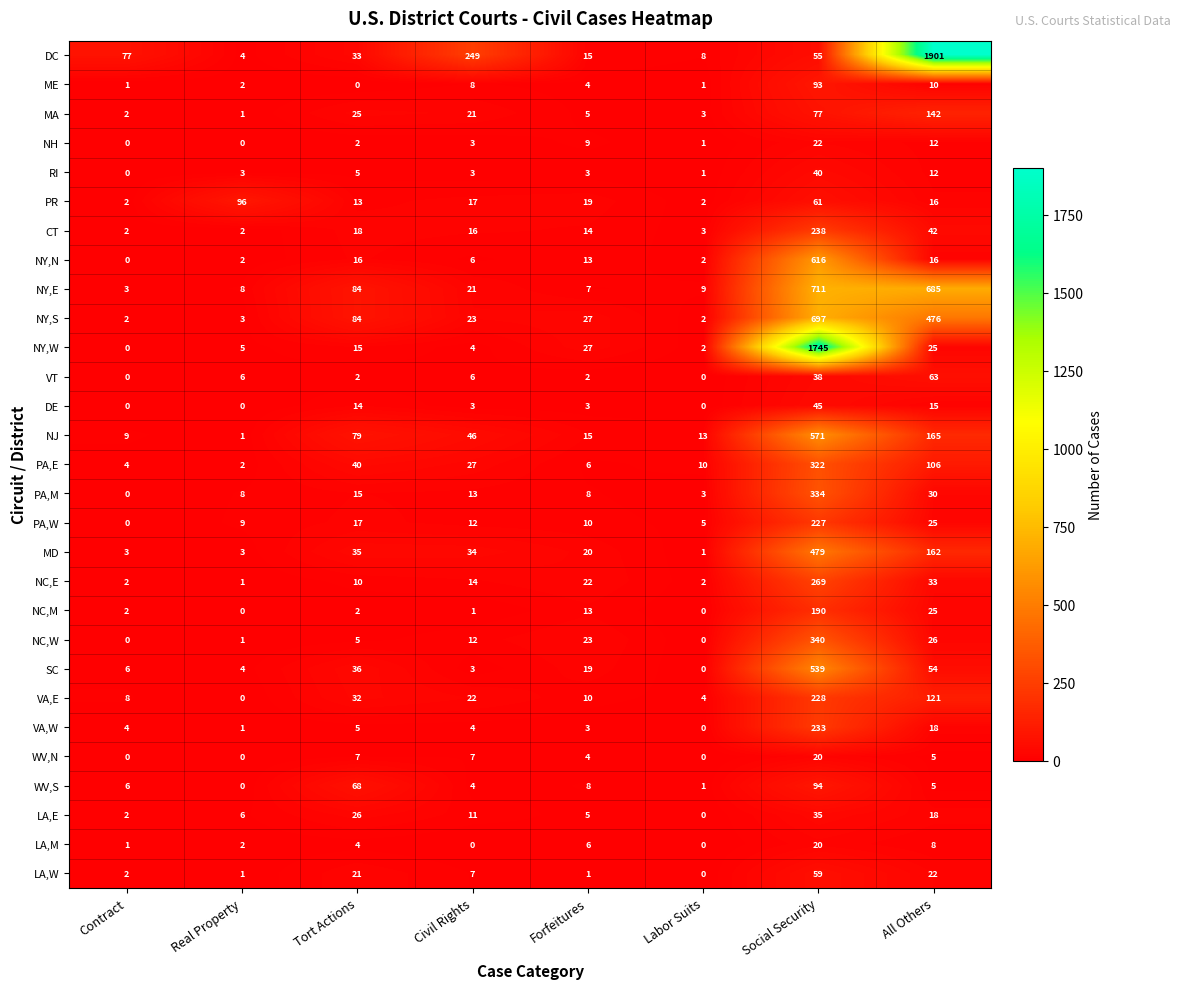

Which series has the largest range (max minus min)?

DC